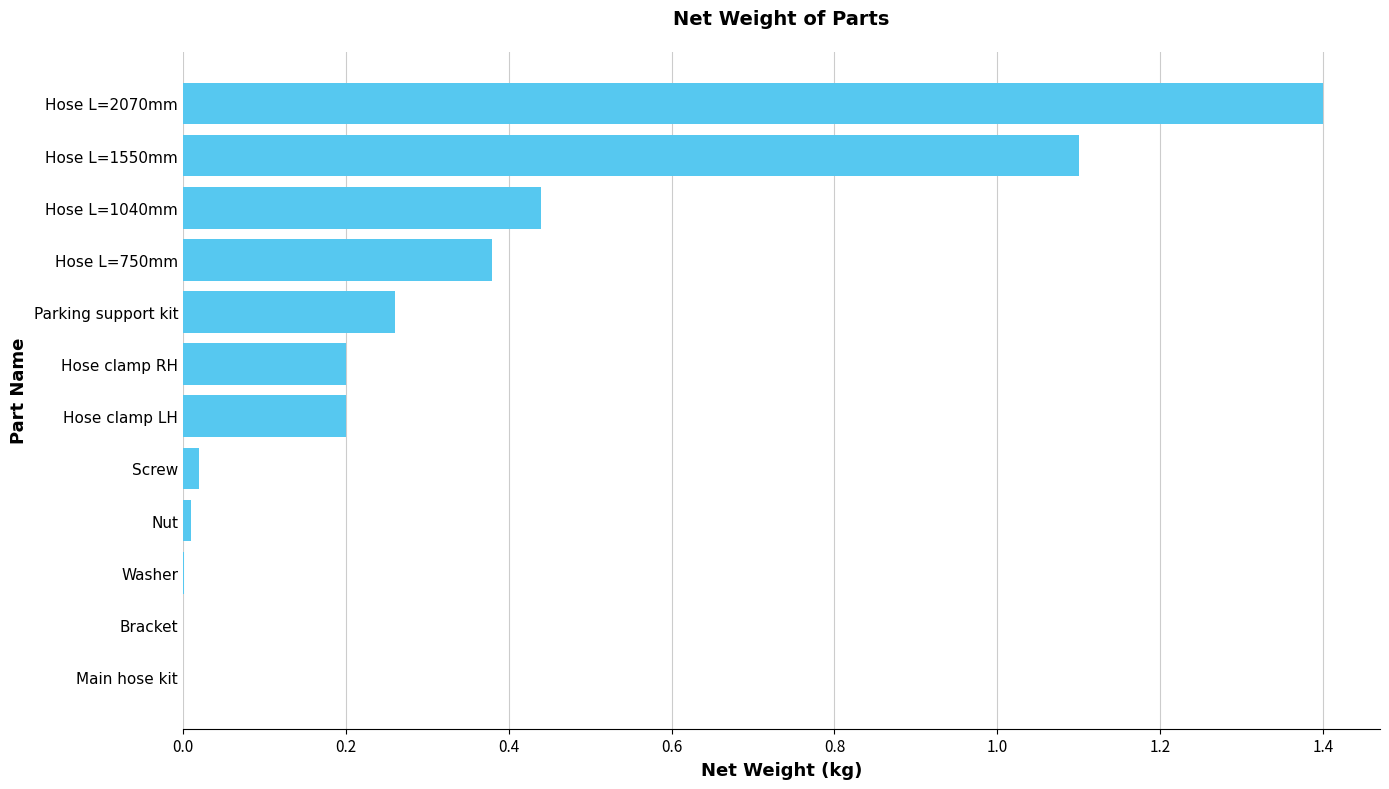

Are the bars horizontal?

Yes